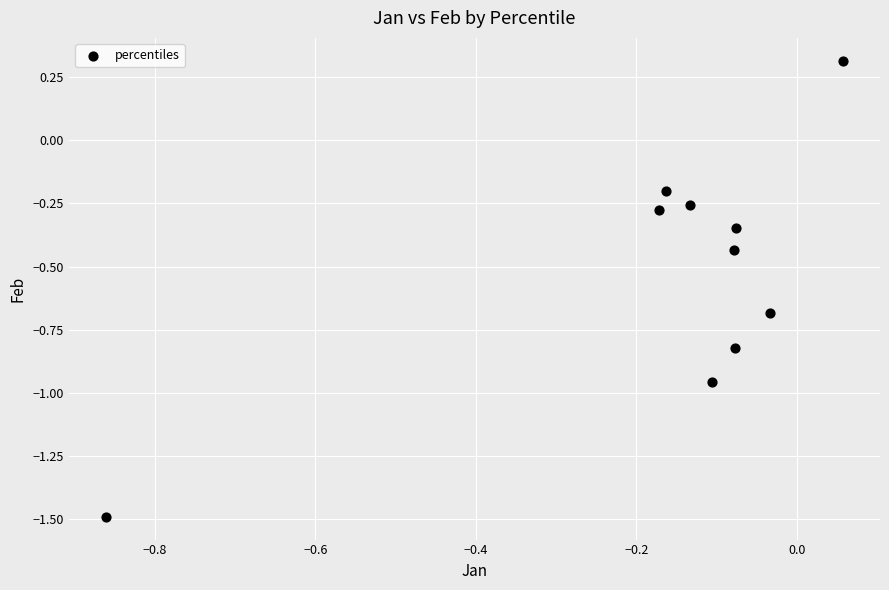

What is the range of X values (max minus min)?

0.9